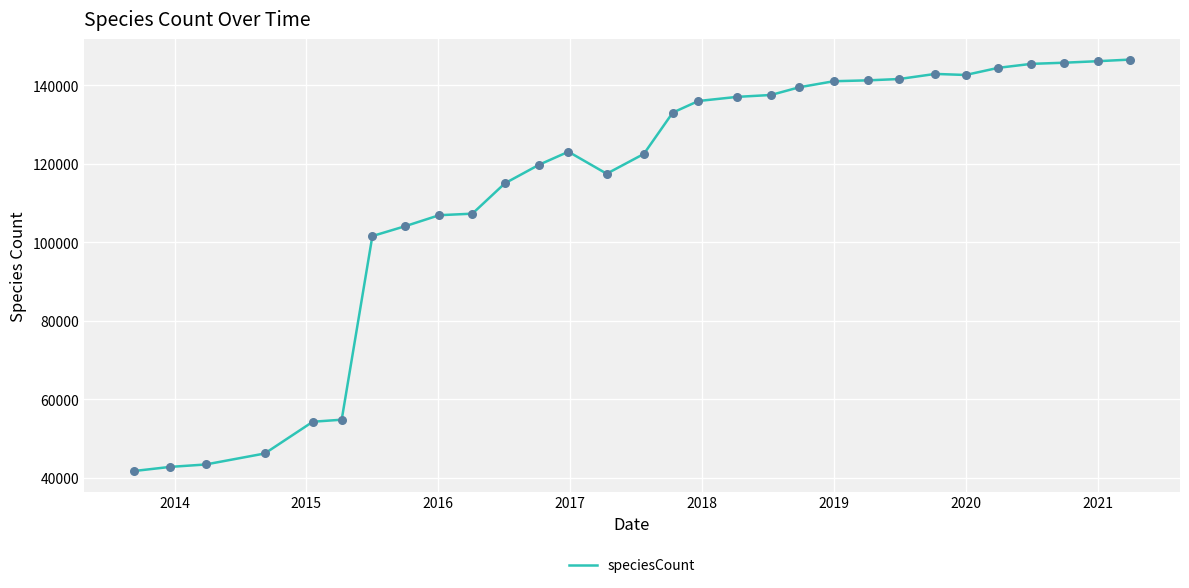

What is the smallest value displayed?

41740